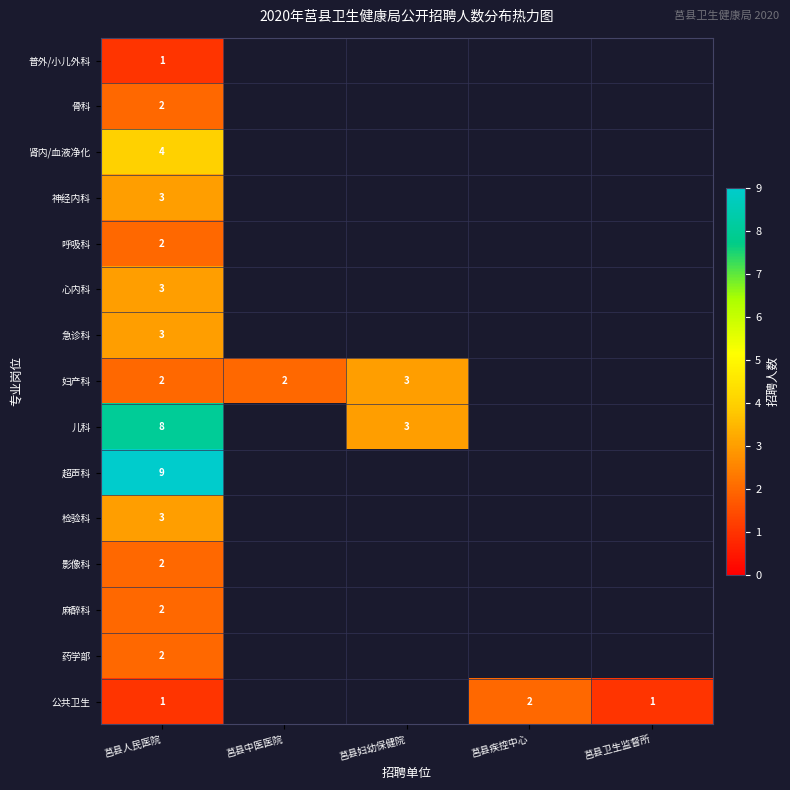

At which category does the chart reach its peak across all series?

莒县人民医院